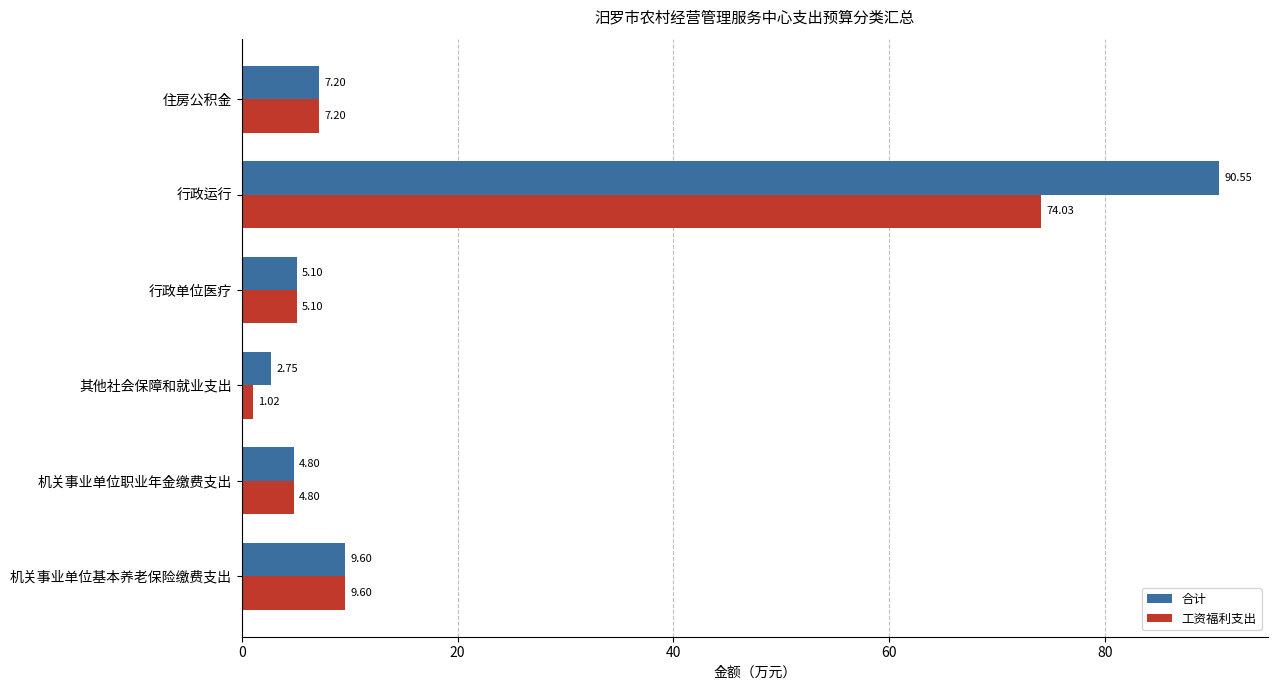

Rank the categories by 工资福利支出 value from lowest to highest.

其他社会保障和就业支出, 机关事业单位职业年金缴费支出, 行政单位医疗, 住房公积金, 机关事业单位基本养老保险缴费支出, 行政运行